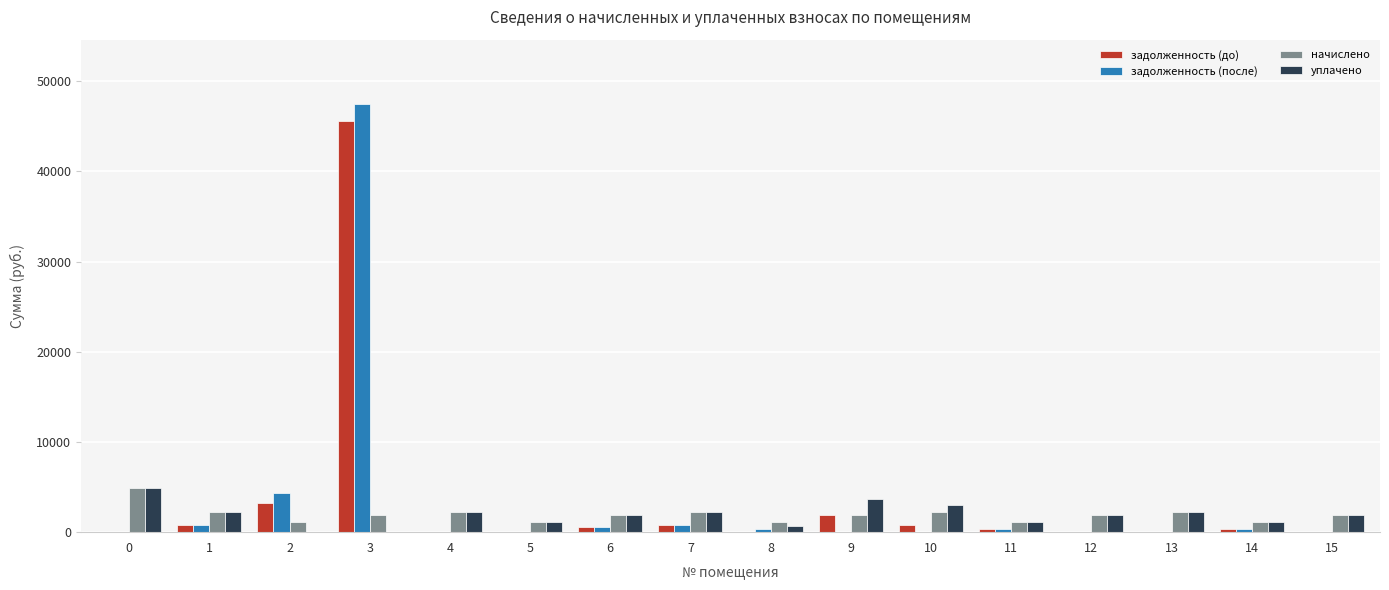

True or false: задолженность (до) has a value of 0.0 at 0.

True